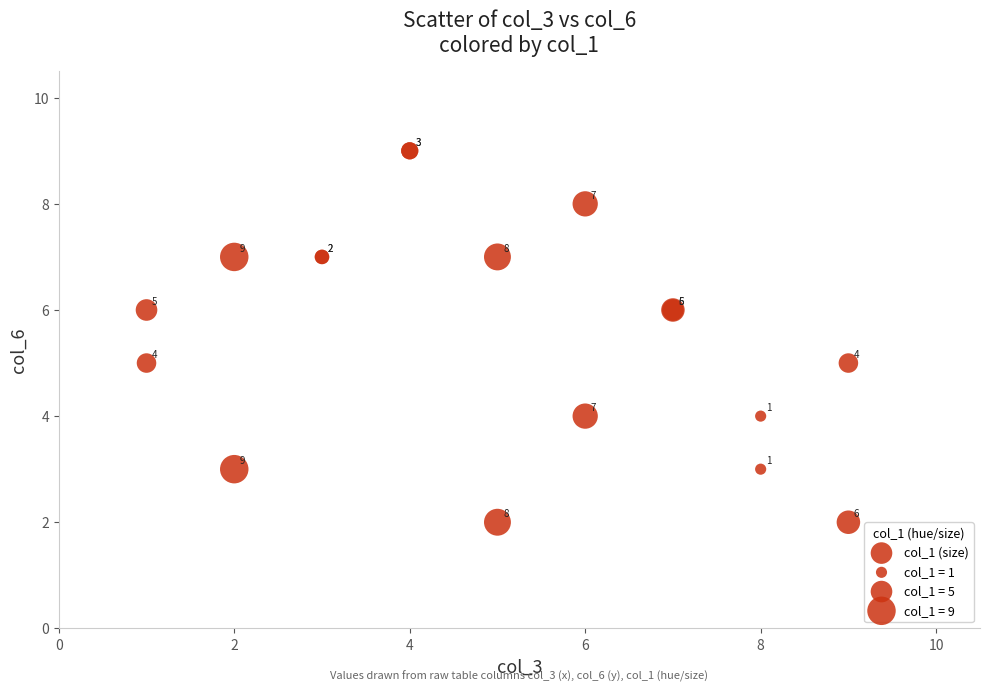

What Y value in the scatter plot is closest to 5?

5